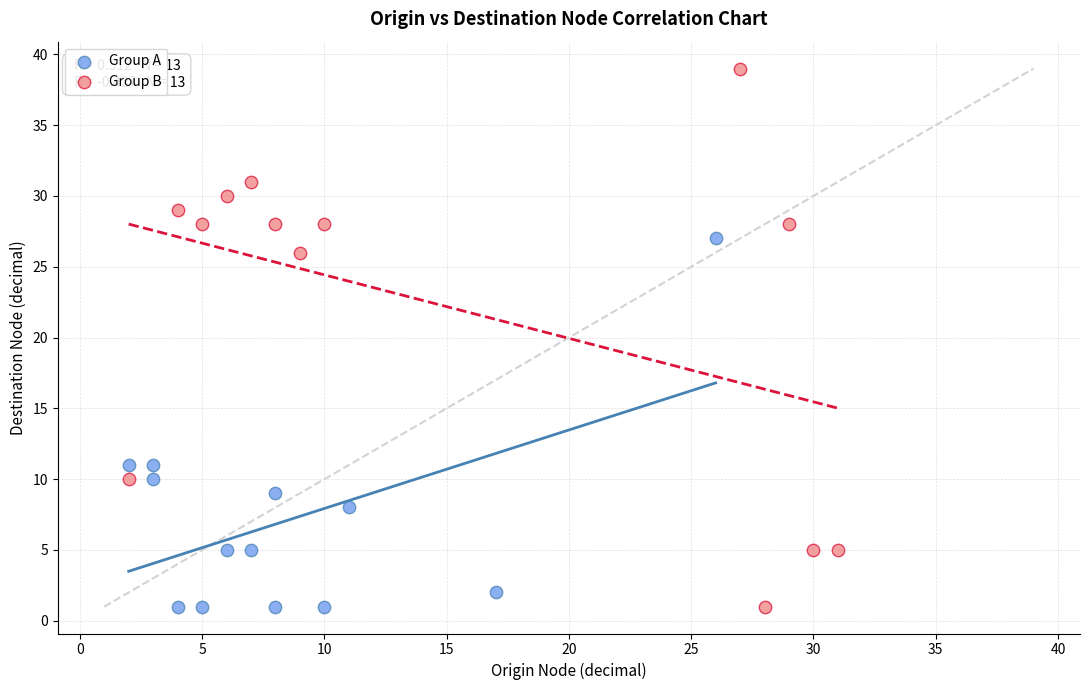

Which series reaches the maximum Y coordinate?

Group B